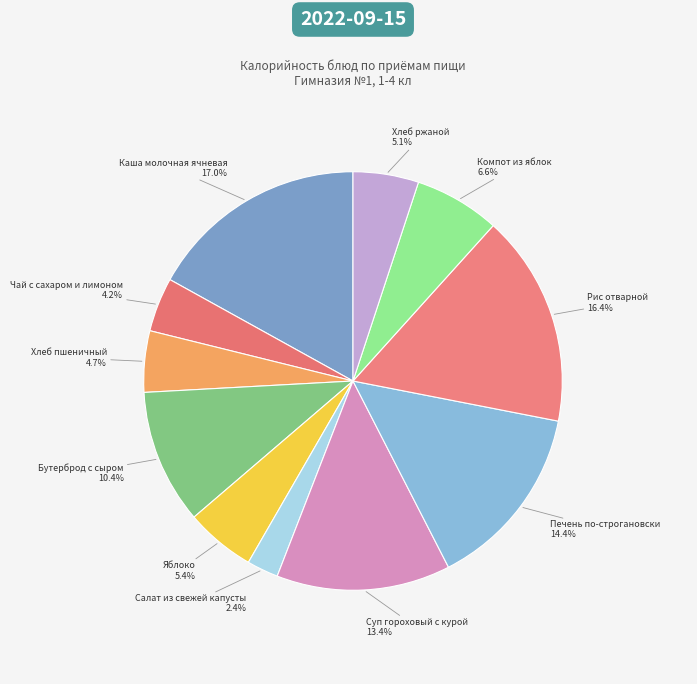

Which slice is the largest?

Каша молочная ячневая